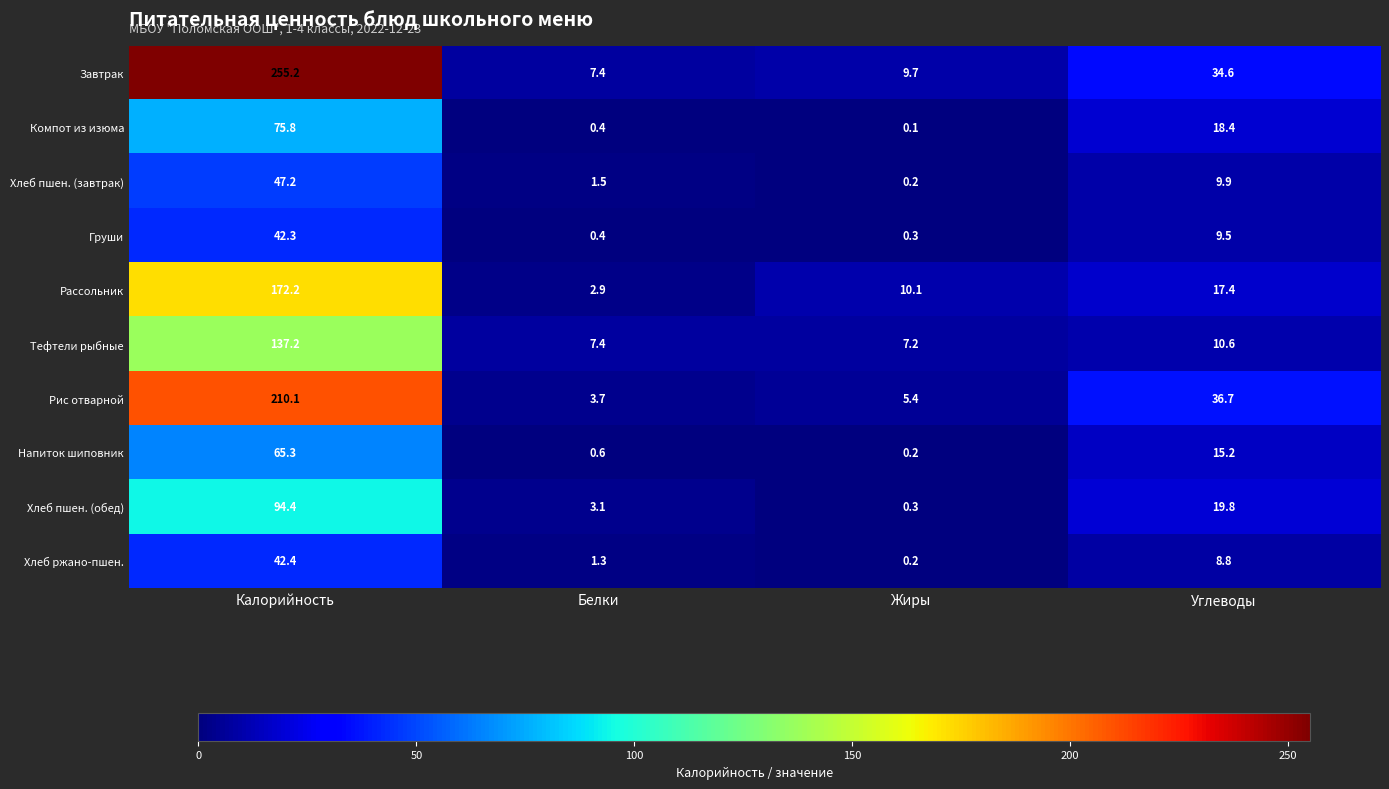

How many values in the Хлеб ржано-пшен. series are below 8?

2